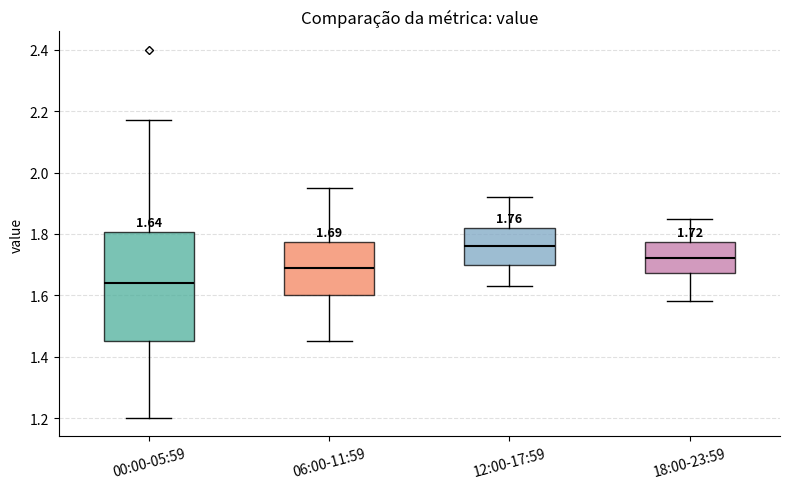

Which box has the highest median line?

12:00-17:59